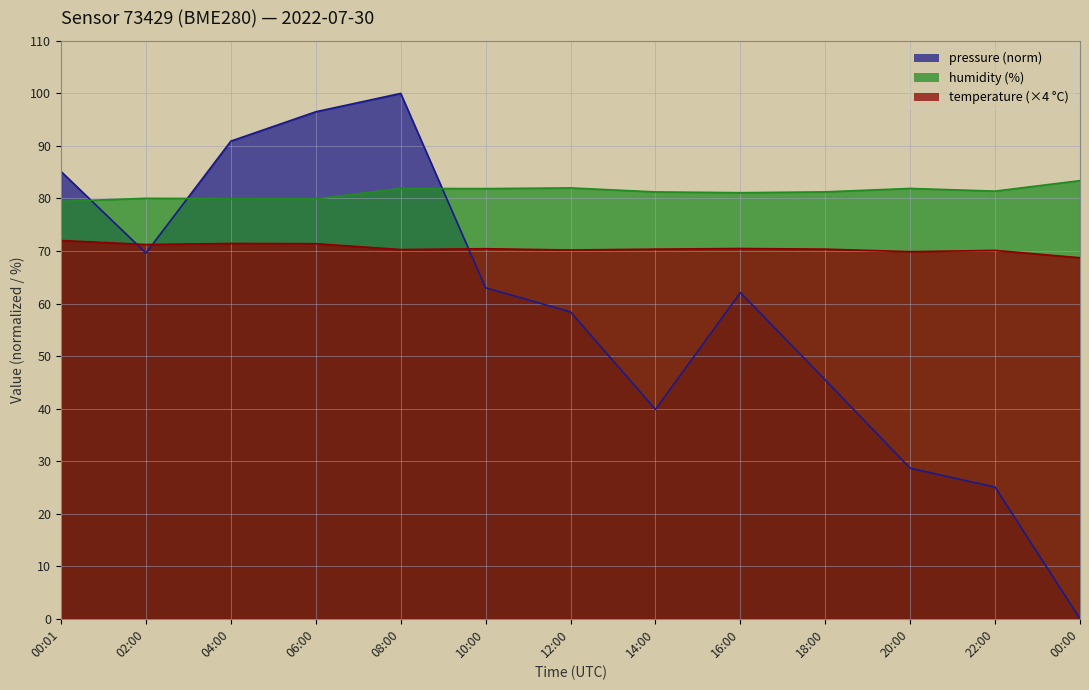

What is the label of the 10th point from the left?

18:00